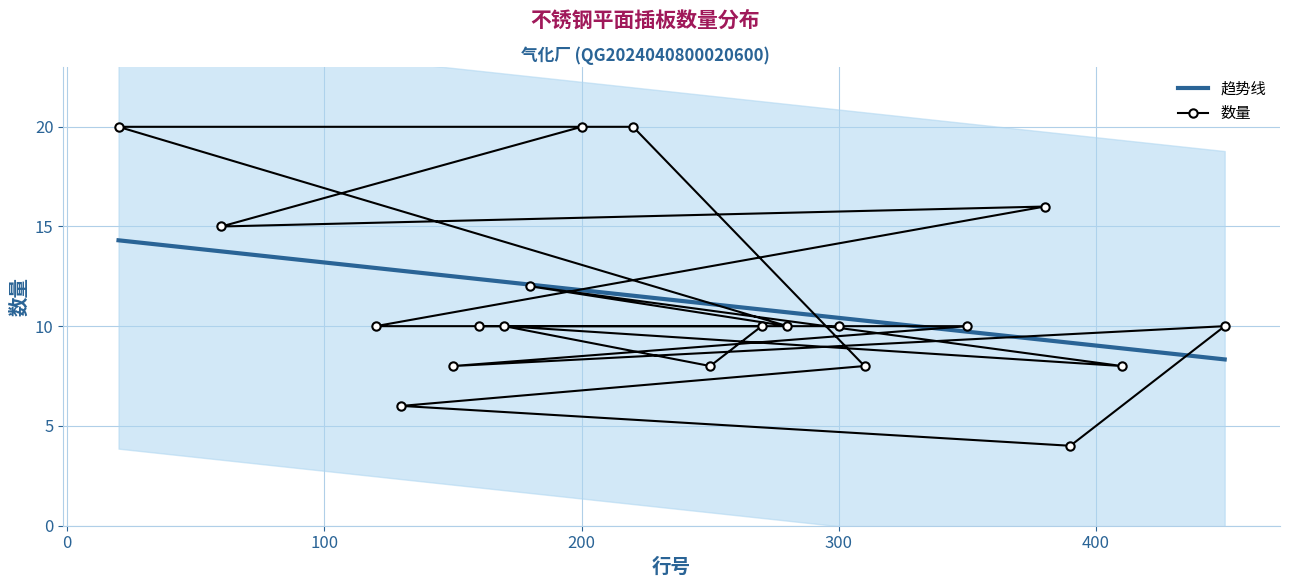

Reading right to left, extract all data points from this chart.

160=10	270=10	250=8	170=10	410=8	180=12	280=10	20=20	220=20	310=8	130=6	390=4	450=10	150=8	350=10	300=10	120=10	380=16	60=15	200=20